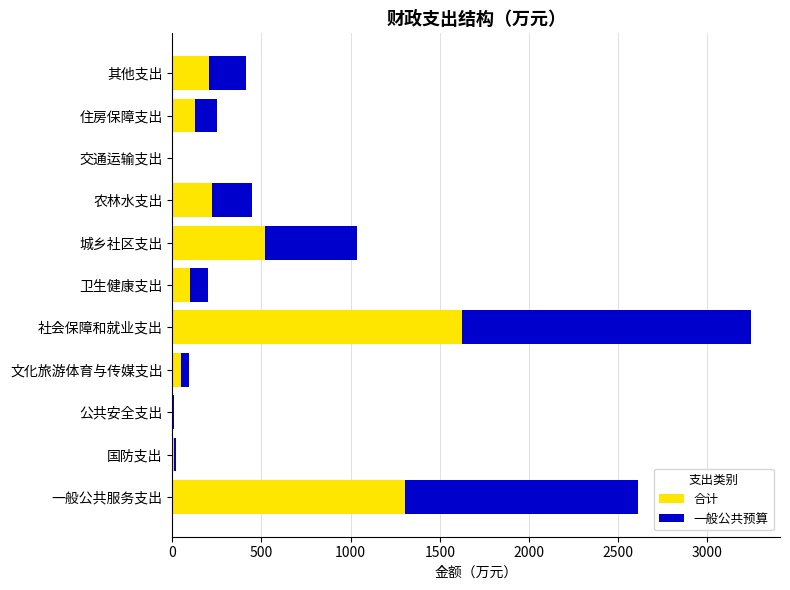

True or false: 合计 has a value of 518.8 at 城乡社区支出.

True